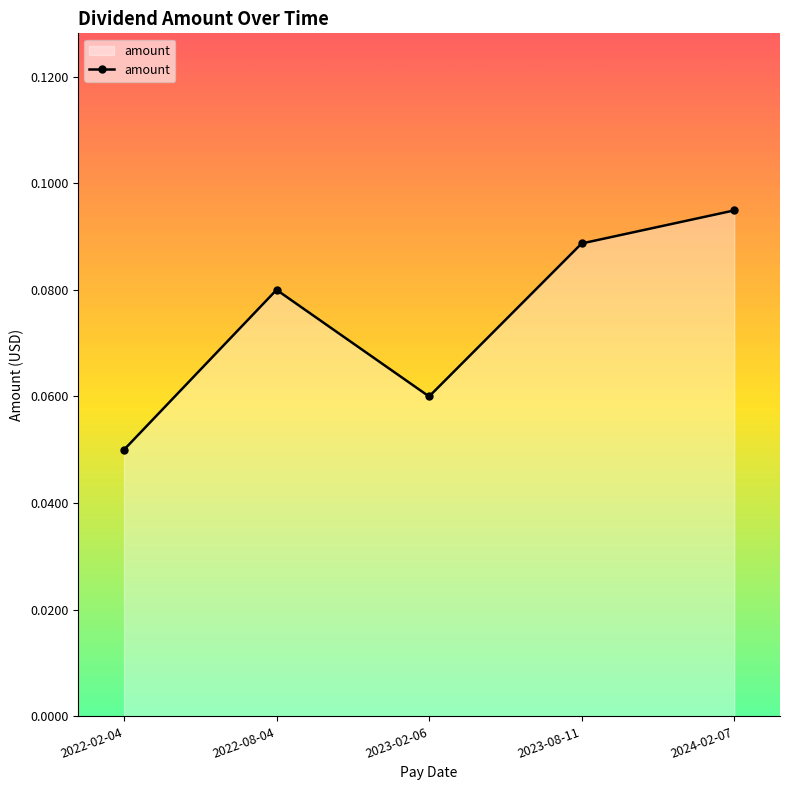

How many interior local valleys (lower than both neighbors) does the data have?

1